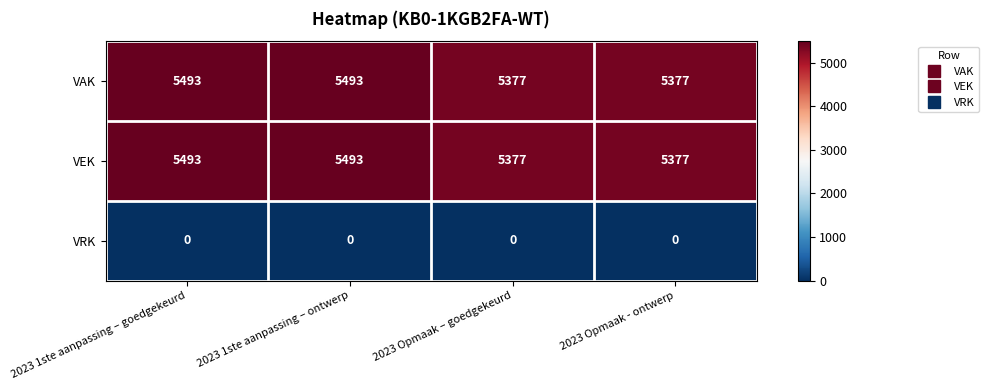

What is the difference between the highest and lowest values at 2023 Opmaak - ontwerp?

5377